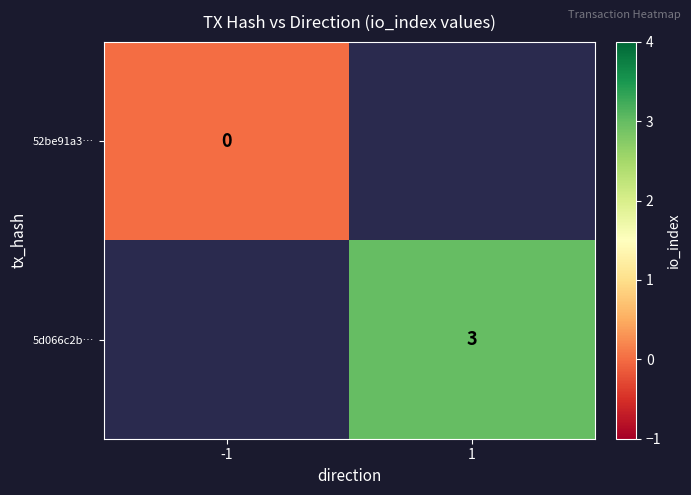

Is the value of 5d066c2b… at 1 greater than the value of 52be91a3… at -1?

Yes